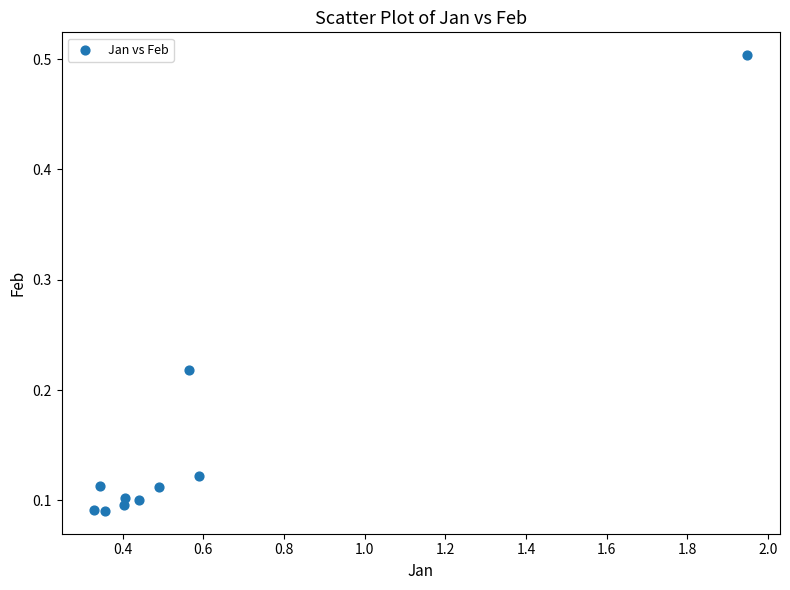

What is the average X value?

0.6